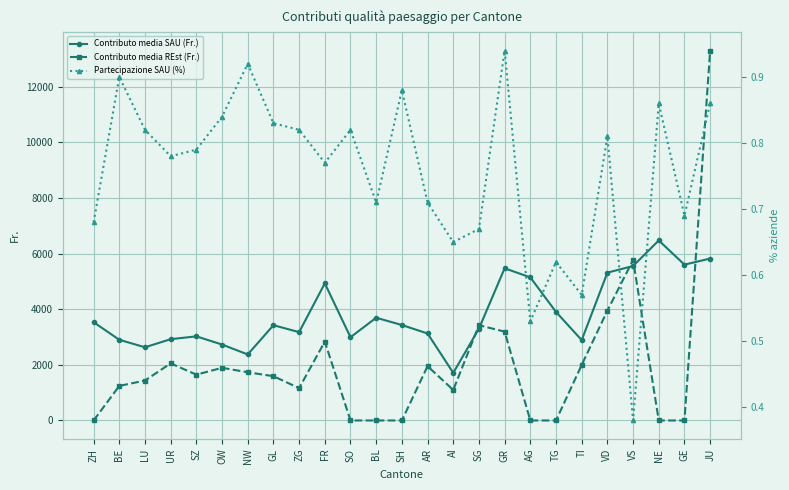

Reading left to right, list all the values displayed in this chart.

Contributo media SAU (Fr.): 3534.0	2902.0	2632.0	2924.0	3025.0	2731.0	2374.0	3426.0	3177.0	4931.0	2993.0	3695.0	3433.0	3129.0	1712.0	3304.0	5473.0	5147.0	3903.0	2890.0	5316.0	5555.0	6474.0	5604.0	5823.0
Contributo media REst (Fr.): 0.0	1242.0	1437.0	2053.0	1648.0	1894.0	1734.0	1593.0	1162.0	2837.0	0.0	0.0	0.0	1952.0	1097.0	3426.0	3195.0	0.0	0.0	1998.0	3951.0	5771.0	0.0	0.0	13303.0
Partecipazione SAU (%): 0.7	0.9	0.8	0.8	0.8	0.8	0.9	0.8	0.8	0.8	0.8	0.7	0.9	0.7	0.7	0.7	0.9	0.5	0.6	0.6	0.8	0.4	0.9	0.7	0.9